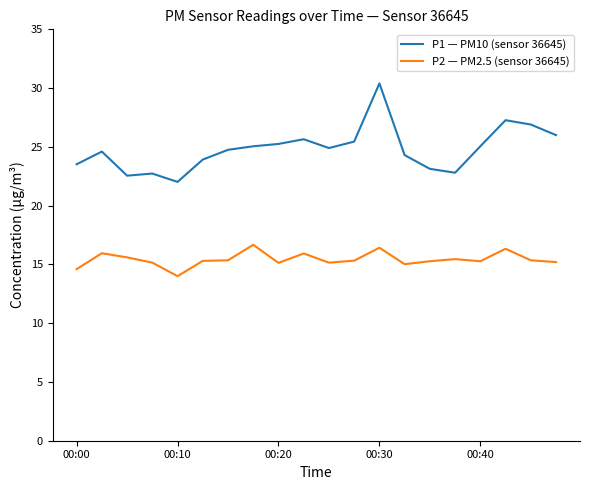

Which series has the largest total across all categories?

P1 — PM10 (sensor 36645)